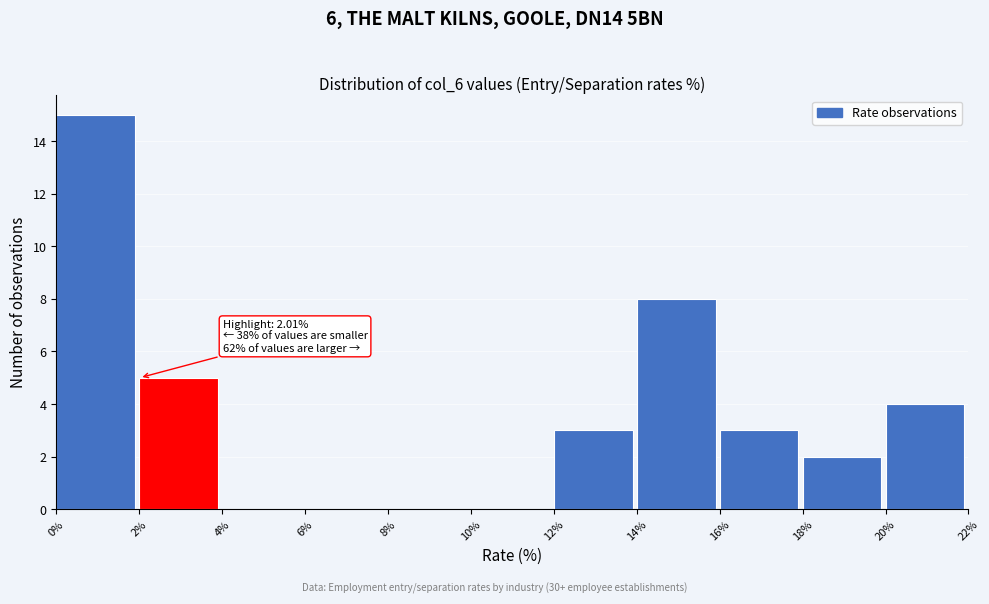

Over which range of the x-axis is the bar tallest?

0% to 2%